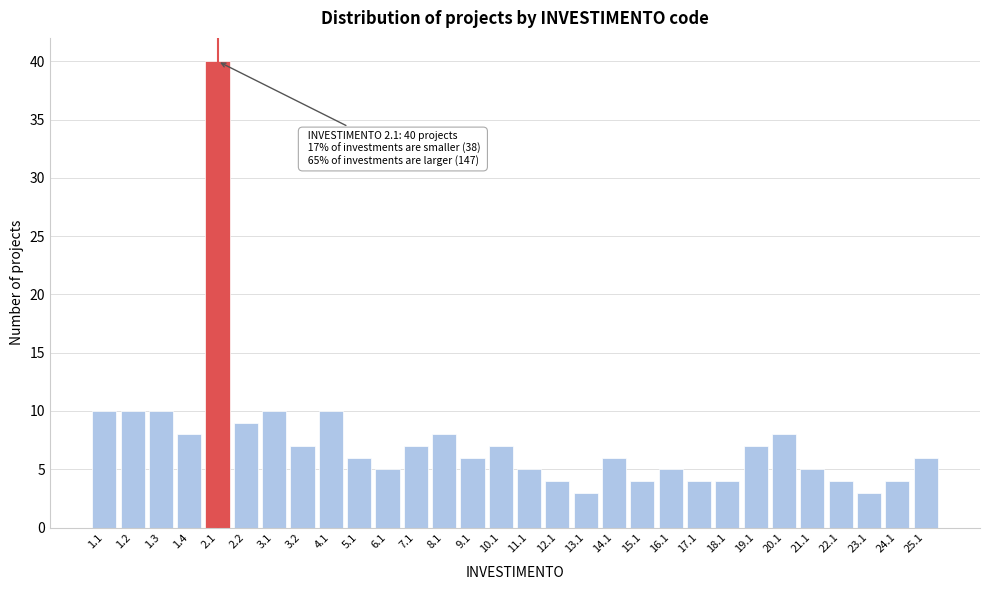

Reading left to right, transcribe all the data shown in this chart.

1.1=10	1.2=10	1.3=10	1.4=8	2.1=40	2.2=9	3.1=10	3.2=7	4.1=10	5.1=6	6.1=5	7.1=7	8.1=8	9.1=6	10.1=7	11.1=5	12.1=4	13.1=3	14.1=6	15.1=4	16.1=5	17.1=4	18.1=4	19.1=7	20.1=8	21.1=5	22.1=4	23.1=3	24.1=4	25.1=6